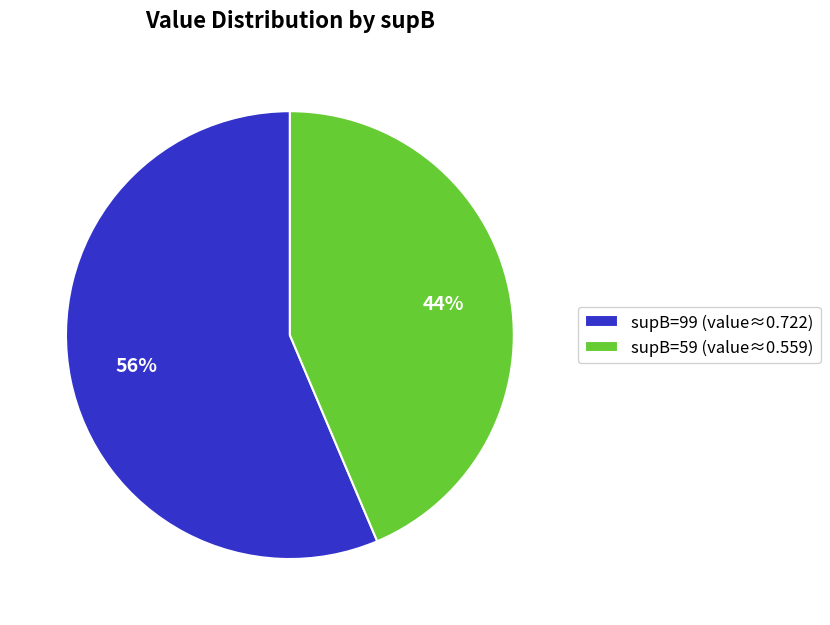

Is the sum of supB=99 and supB=59 greater than half?

Yes